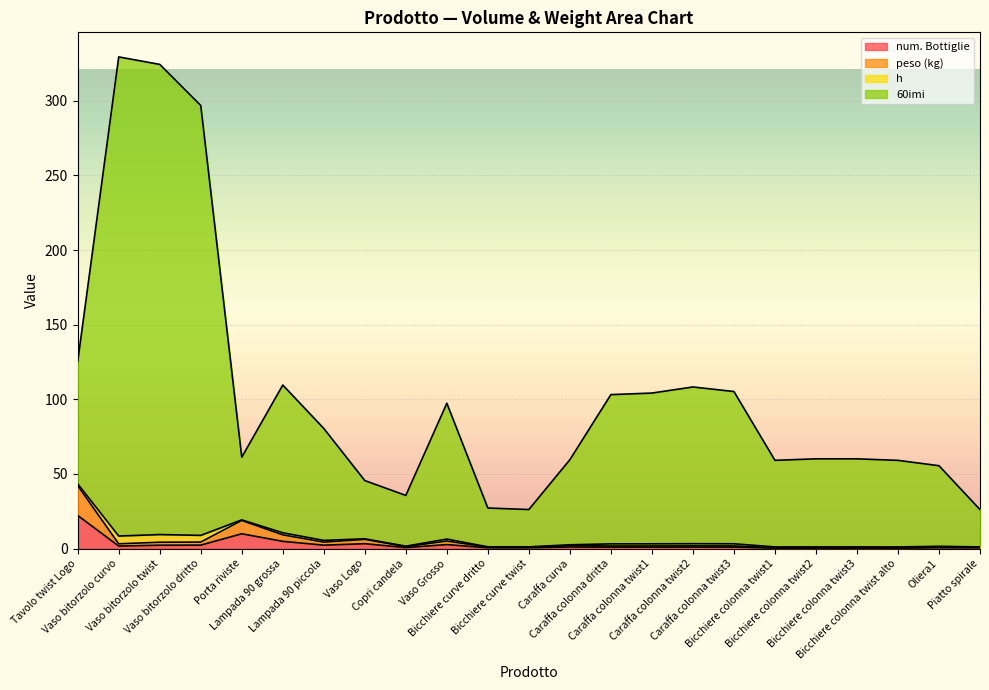

At which label does h reach its minimum?

Piatto spirale